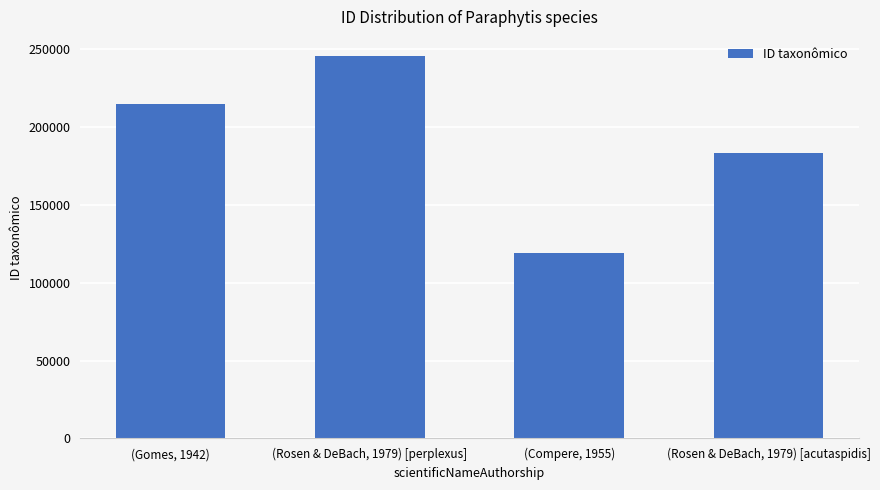

Reading right to left, extract all data points from this chart.

183439	118806	245652	214794